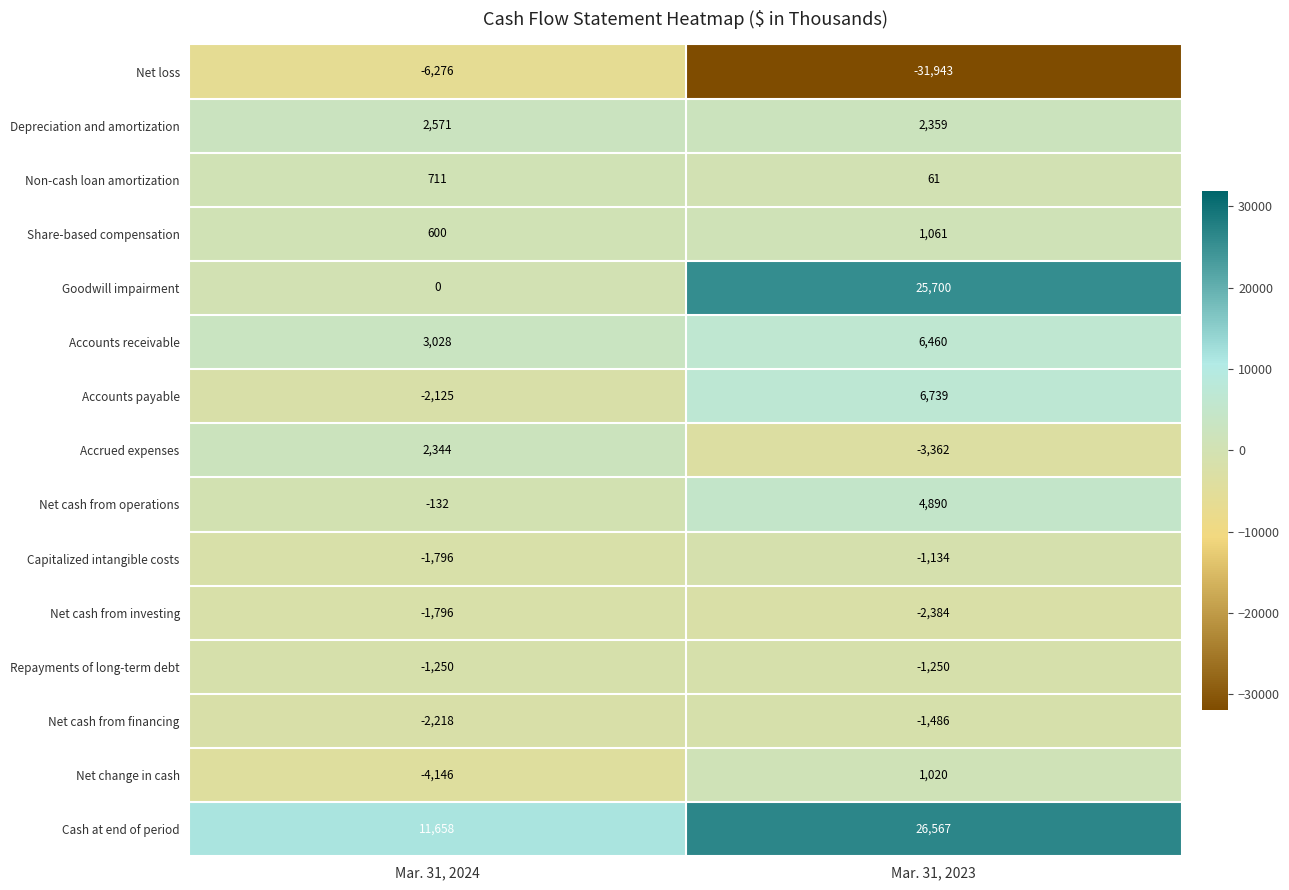

List the labels in order of Net cash from financing value, smallest first.

Mar. 31, 2024, Mar. 31, 2023